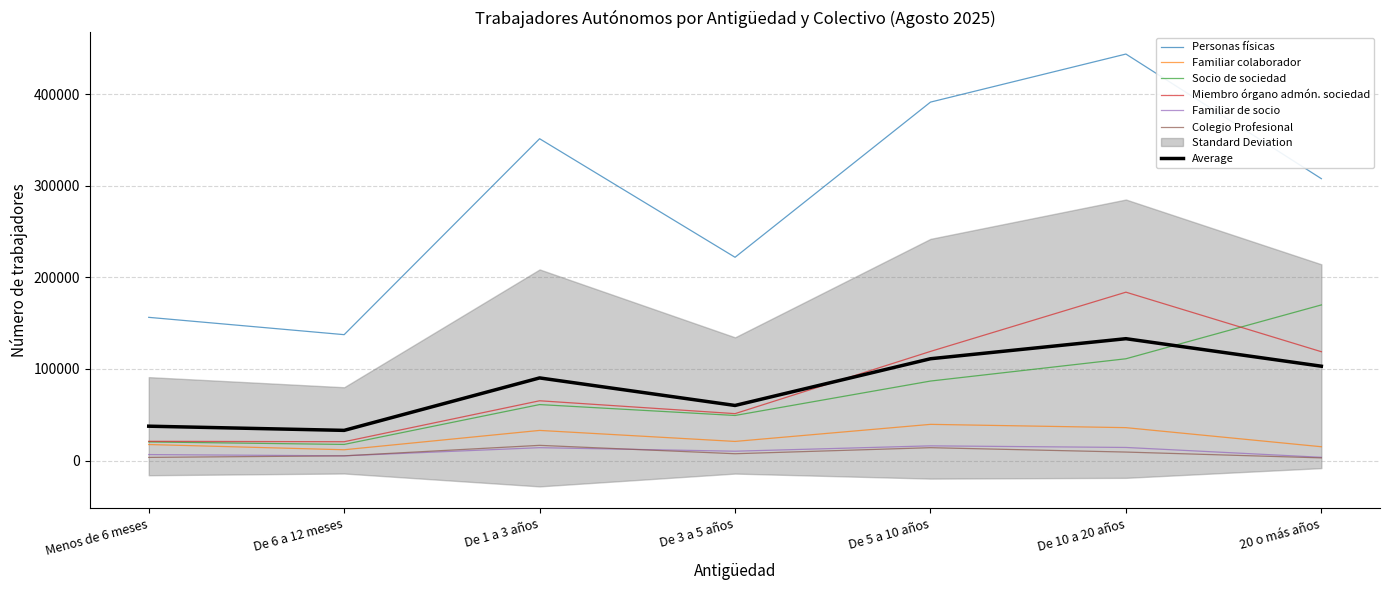

How many values in the Personas físicas series exceed 307651?

3